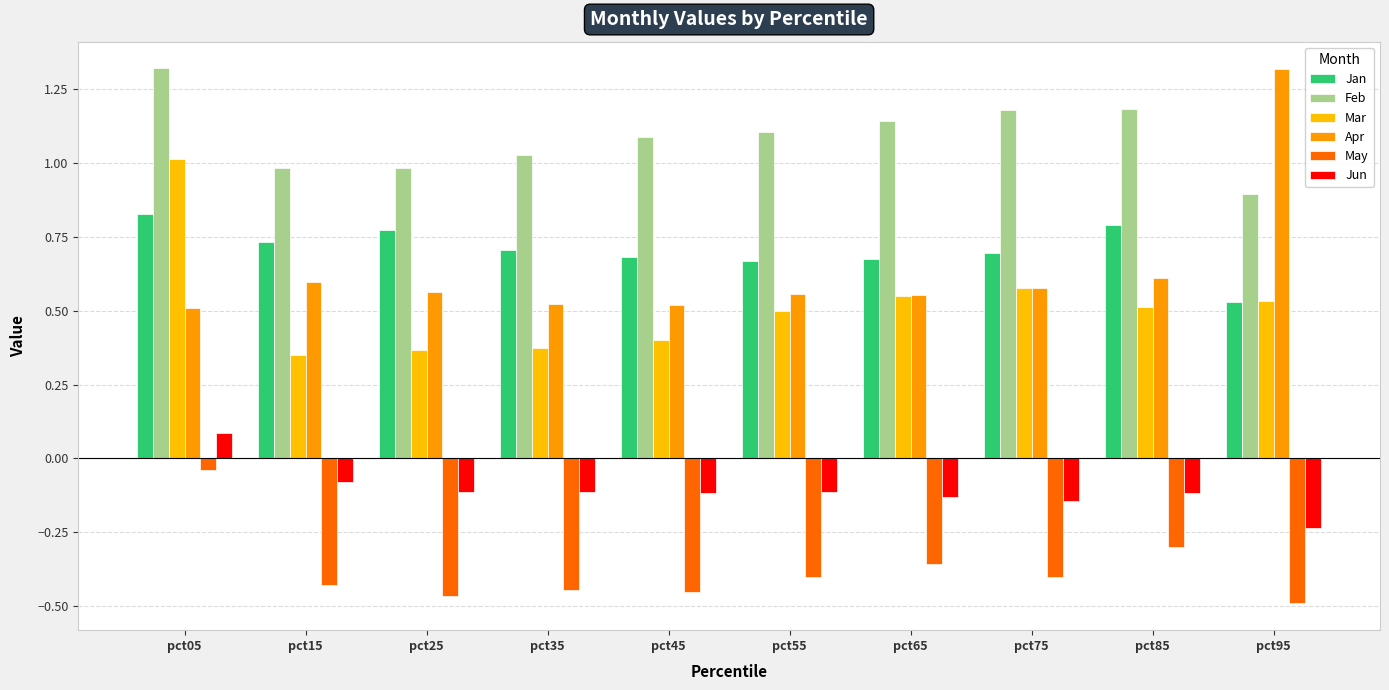

How many values in the Feb series exceed 1?

7